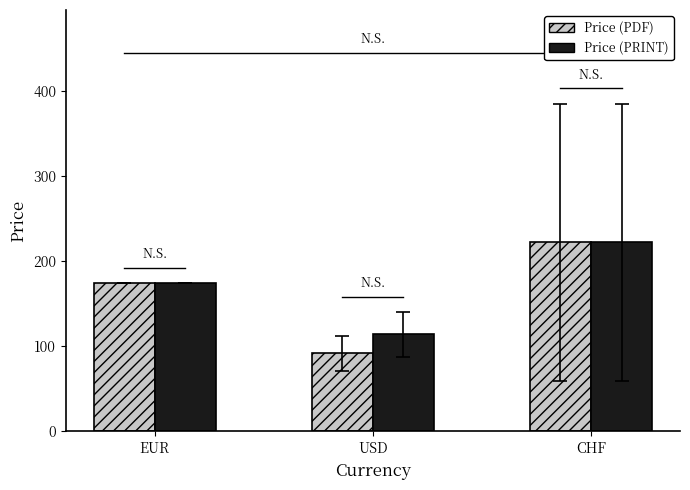

The Price (PRINT) series shows 59.3 at USD. True or false?

False